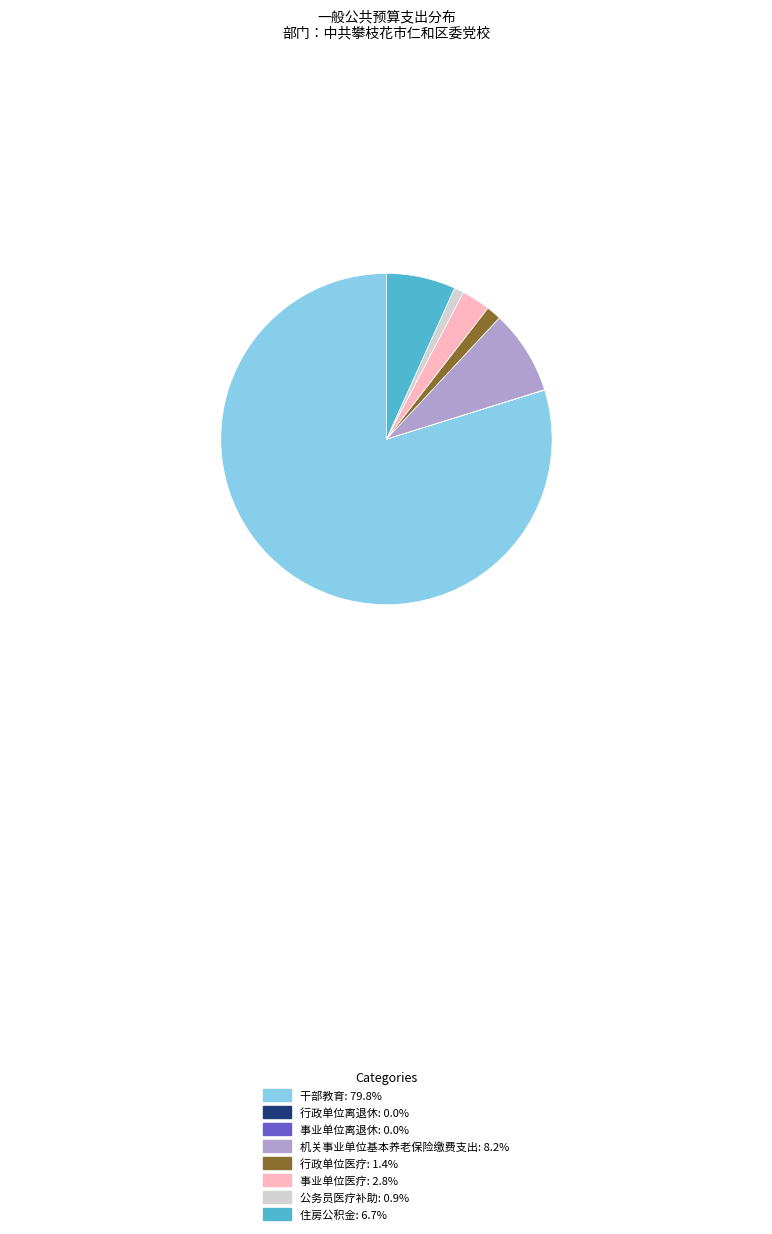

Is it true that 住房公积金 is 7% of the pie?

True